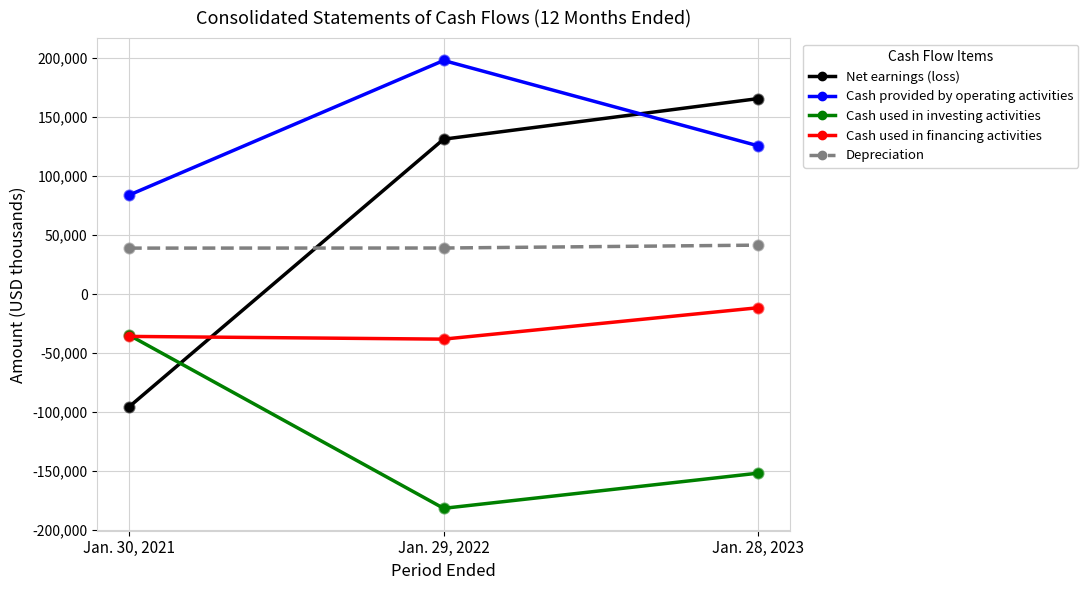

Which series changed the most between Jan. 29, 2022 and Jan. 28, 2023?

Cash provided by operating activities